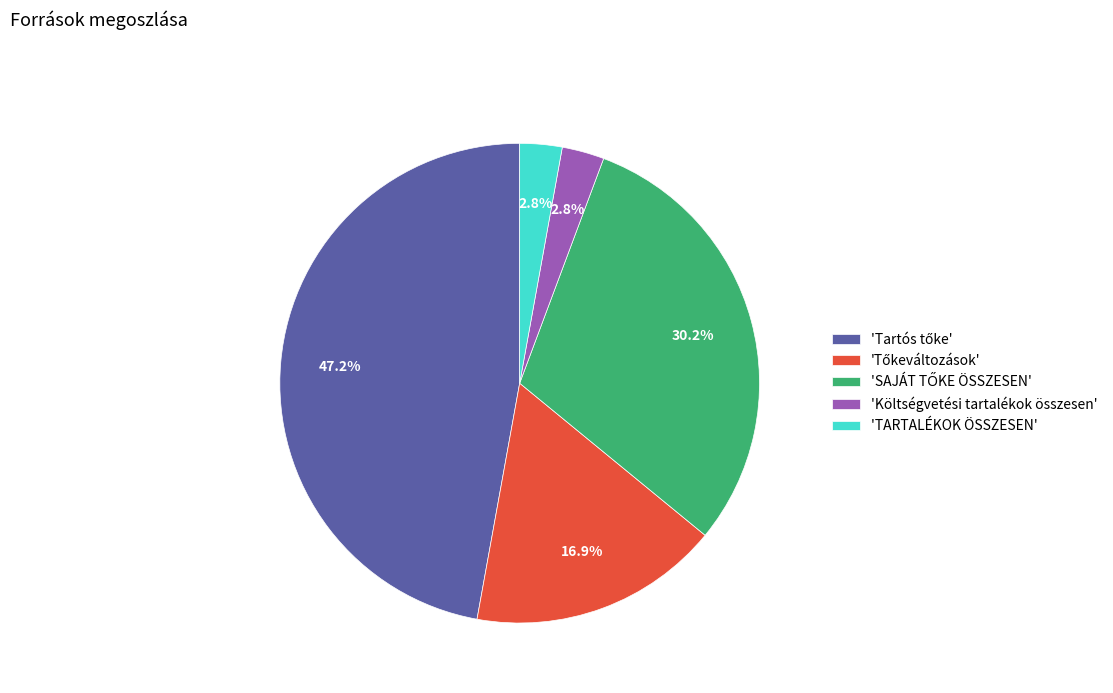

What portion of the pie excludes 'Költségvetési tartalékok összesen'?

97.2%